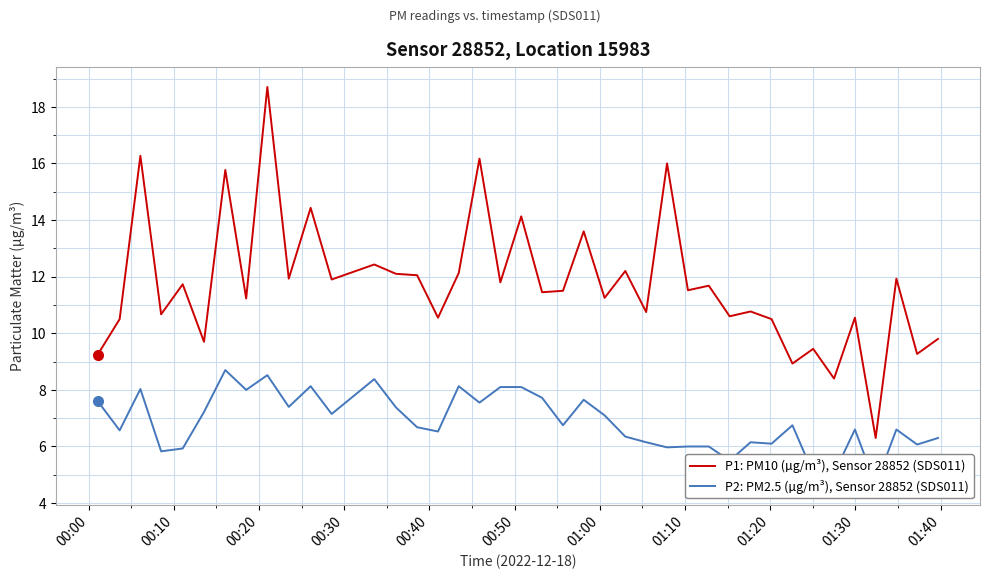

How many lines are shown in the chart?

2